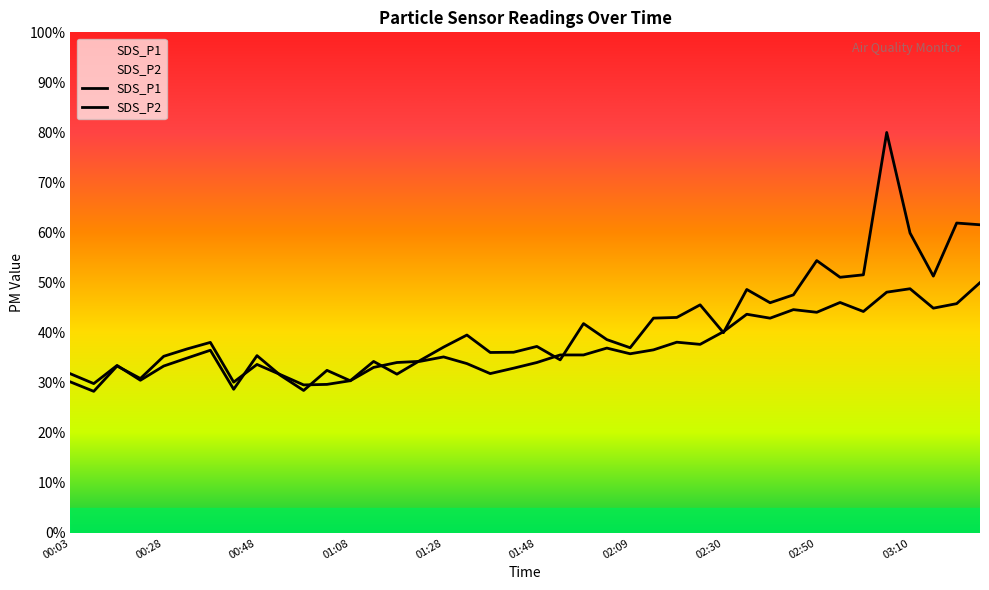

Count the number of categories in the chart.

40